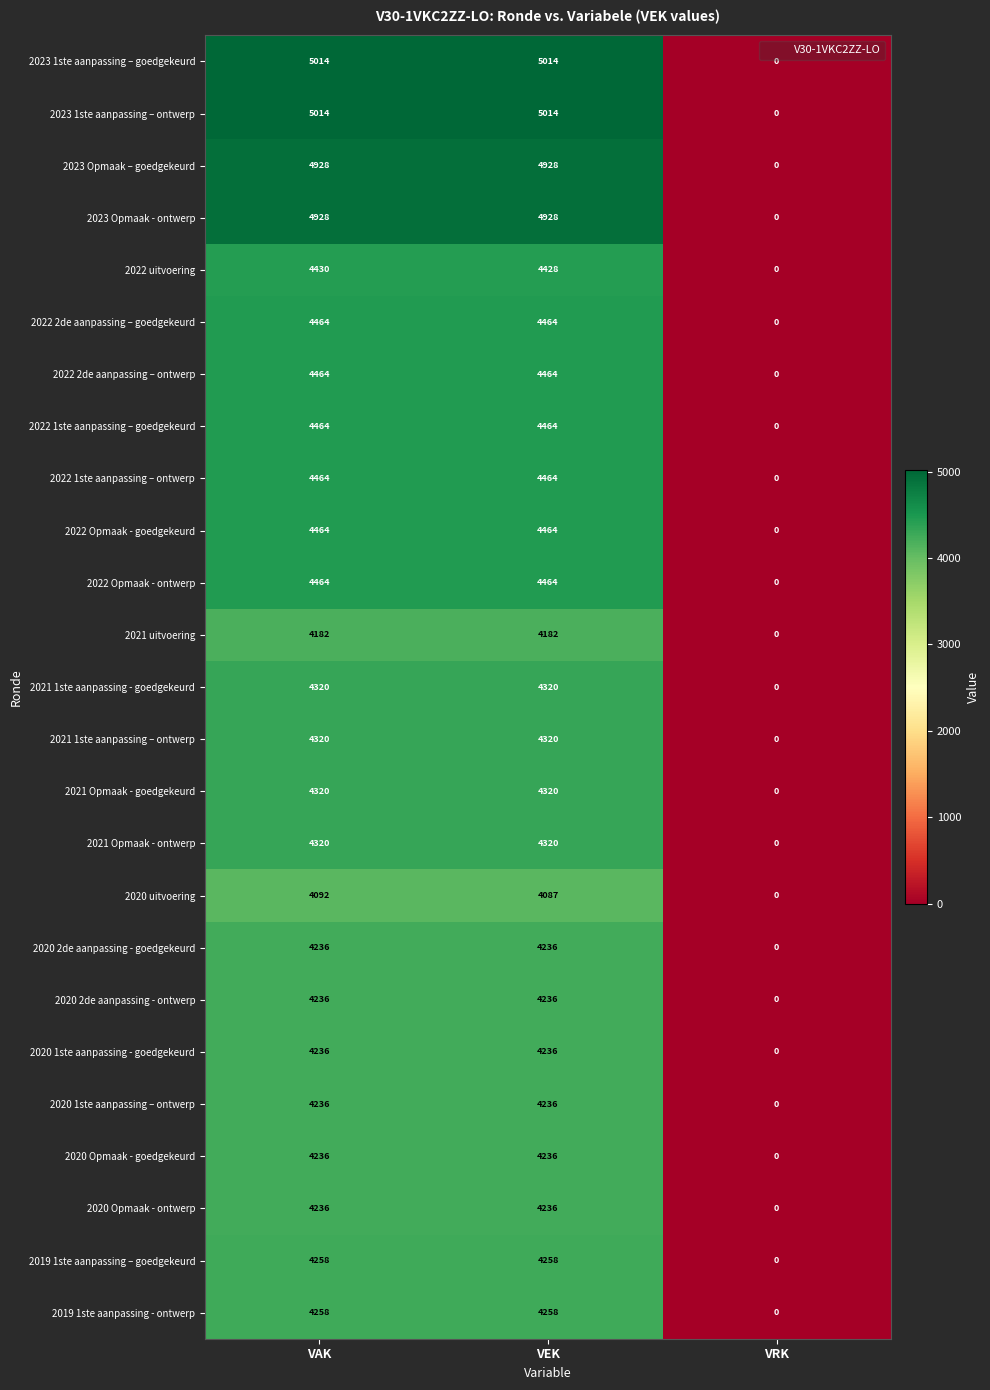

What is the difference between the maximum and minimum values in the 2022 Opmaak - goedgekeurd series?

4464